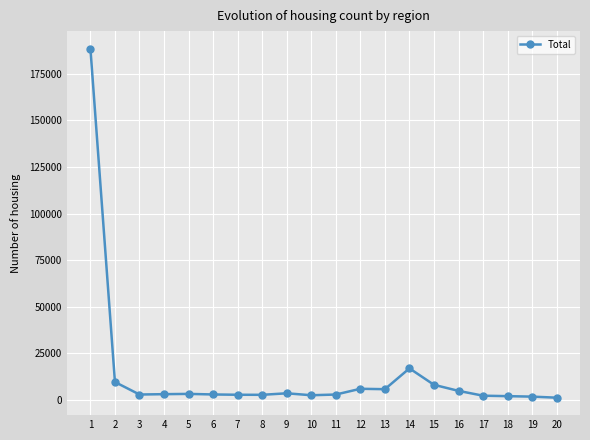

True or false: the data has more than 0 interior local peaks.

True